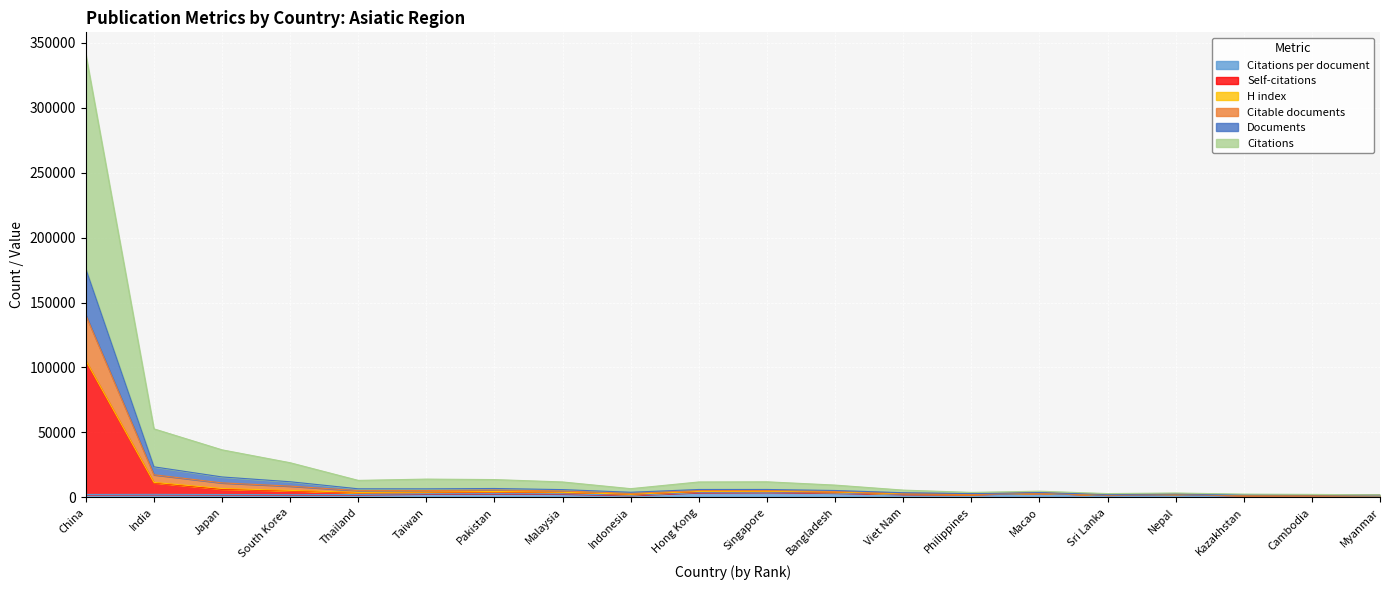

True or false: Citations has a value of 1997 at Kazakhstan.

True